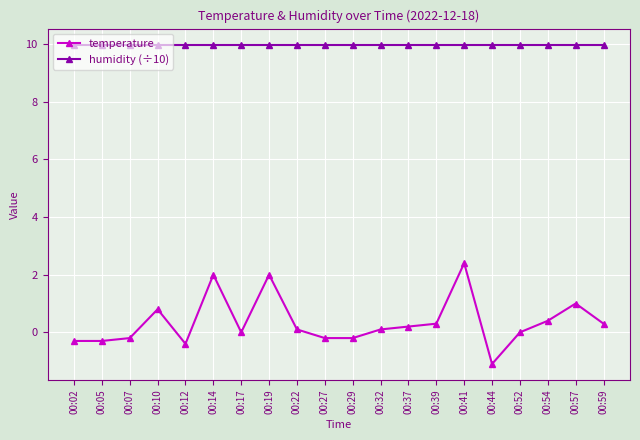

Reading right to left, what are all the values shown in this chart?

temperature: 00:59=0.3	00:57=1.0	00:54=0.4	00:52=0.0	00:44=-1.1	00:41=2.4	00:39=0.3	00:37=0.2	00:32=0.1	00:29=-0.2	00:27=-0.2	00:22=0.1	00:19=2.0	00:17=0.0	00:14=2.0	00:12=-0.4	00:10=0.8	00:07=-0.2	00:05=-0.3	00:02=-0.3
humidity (÷10): 00:59=10.0	00:57=10.0	00:54=10.0	00:52=10.0	00:44=10.0	00:41=10.0	00:39=10.0	00:37=10.0	00:32=10.0	00:29=10.0	00:27=10.0	00:22=10.0	00:19=10.0	00:17=10.0	00:14=10.0	00:12=10.0	00:10=10.0	00:07=10.0	00:05=10.0	00:02=10.0